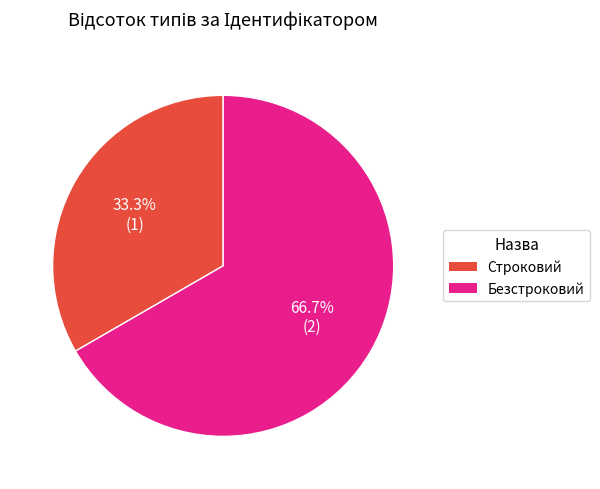

To the nearest percent, what is the combined percentage of Безстроковий and Строковий?

100%